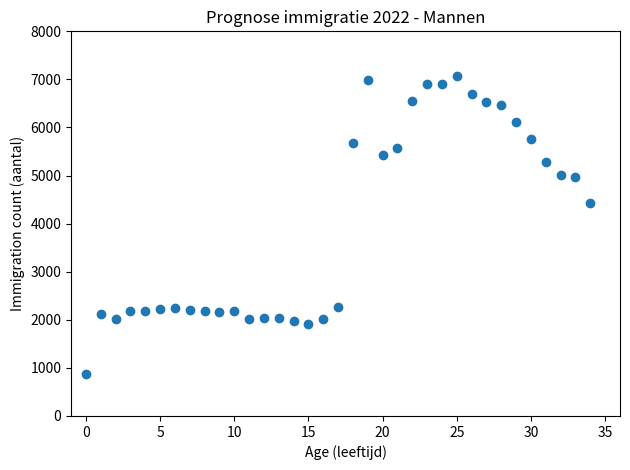

What Y value in the scatter plot is closest to 3963?

4429